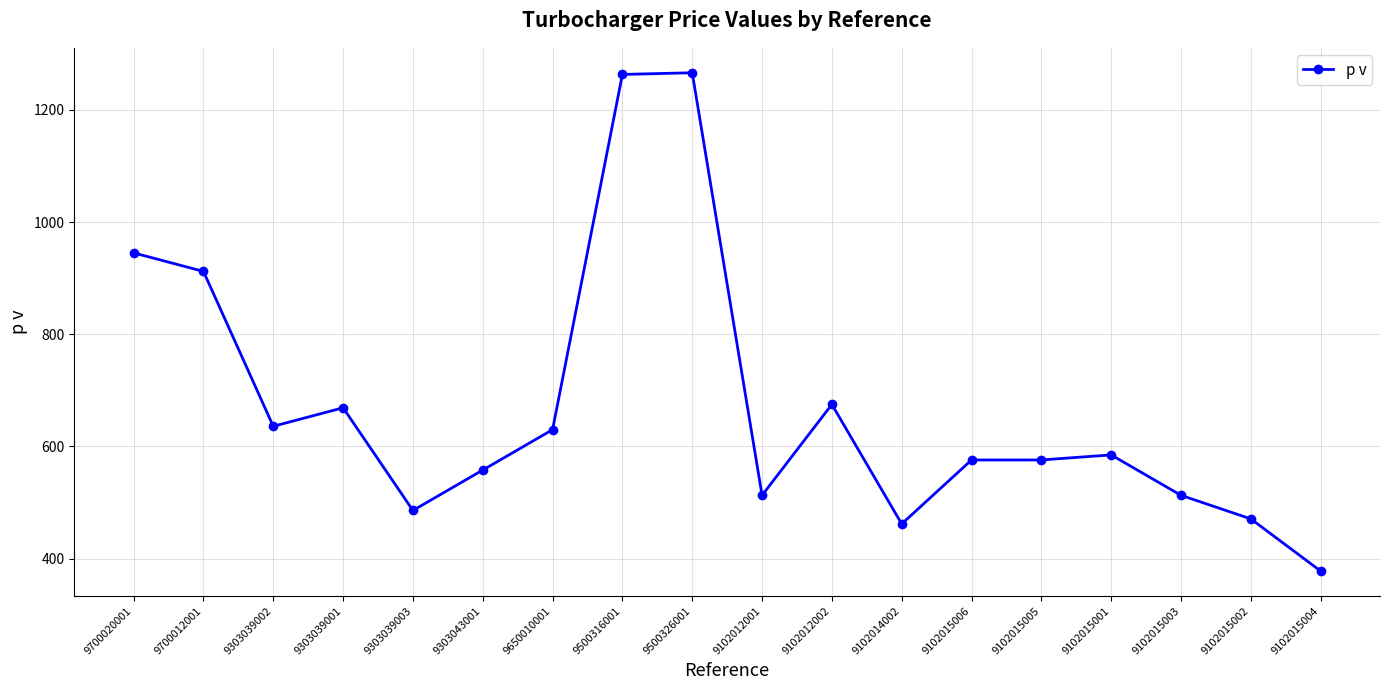

Where is the first local maximum?

9303039001